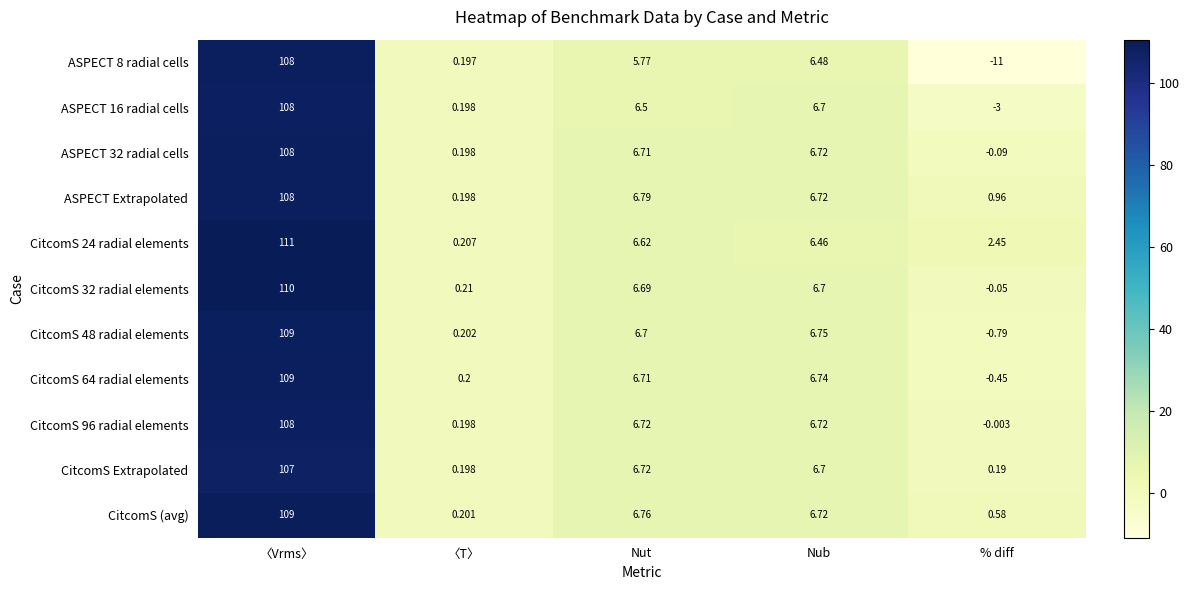

At how many categories does at least one series exceed 12?

1